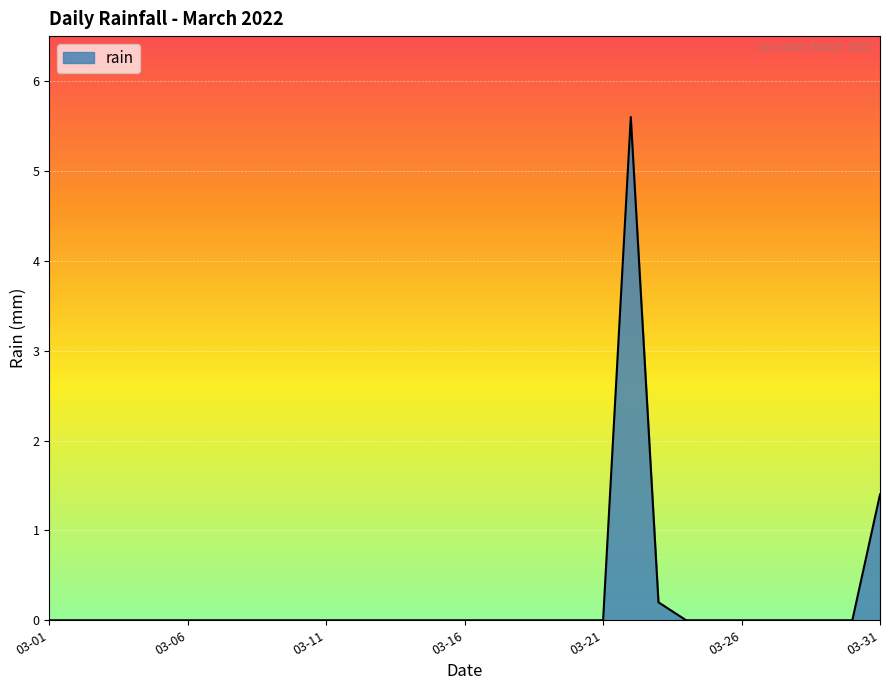

What is the maximum value shown in the chart?

5.6